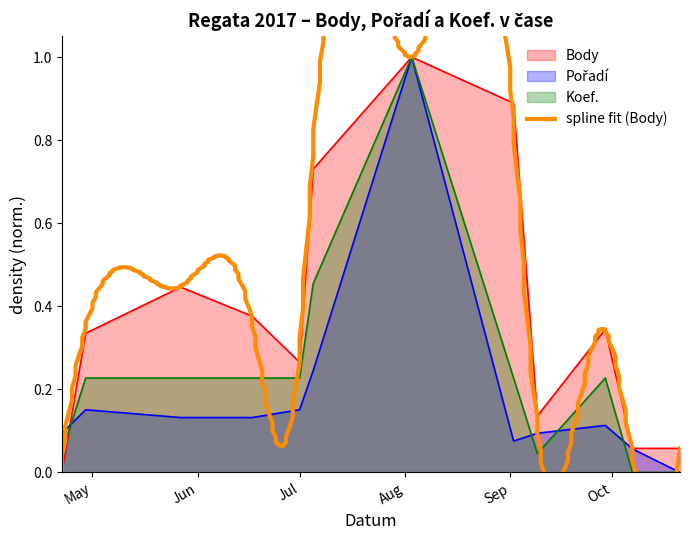

What is the sum of the Koef. values at 2017-04-29 and 2017-07-05?

0.7